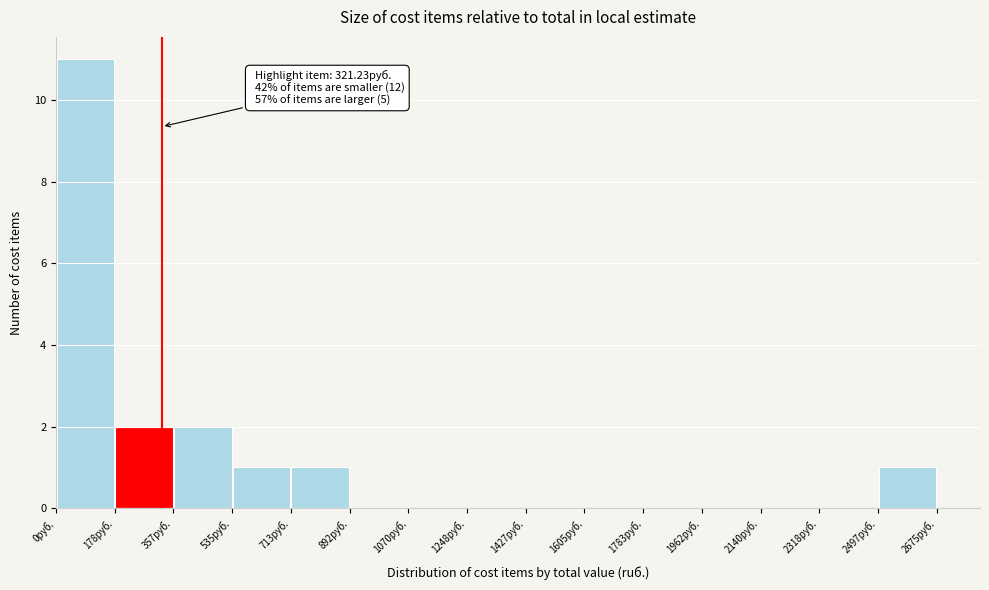

Which range on the x-axis has the tallest bar?

0 to 180